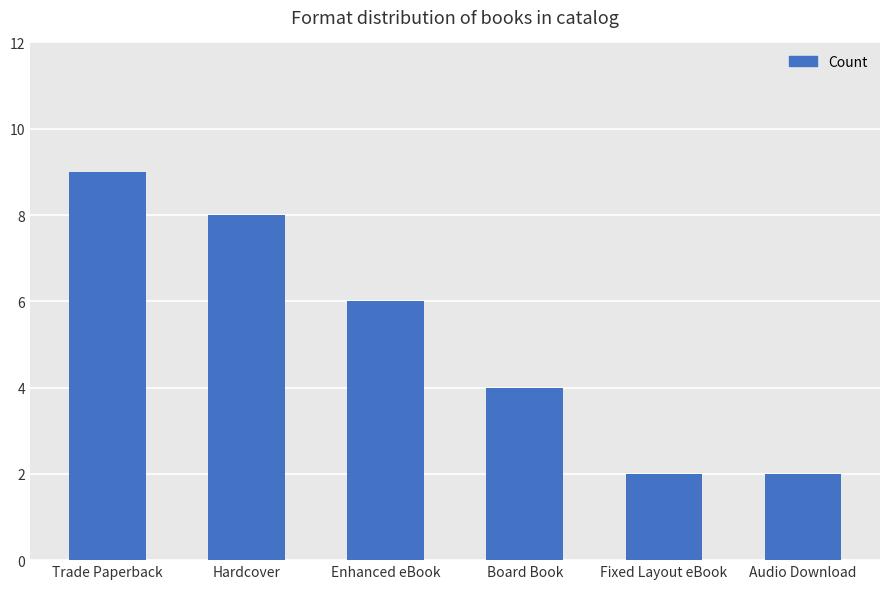

What is the minimum value shown in the chart?

2